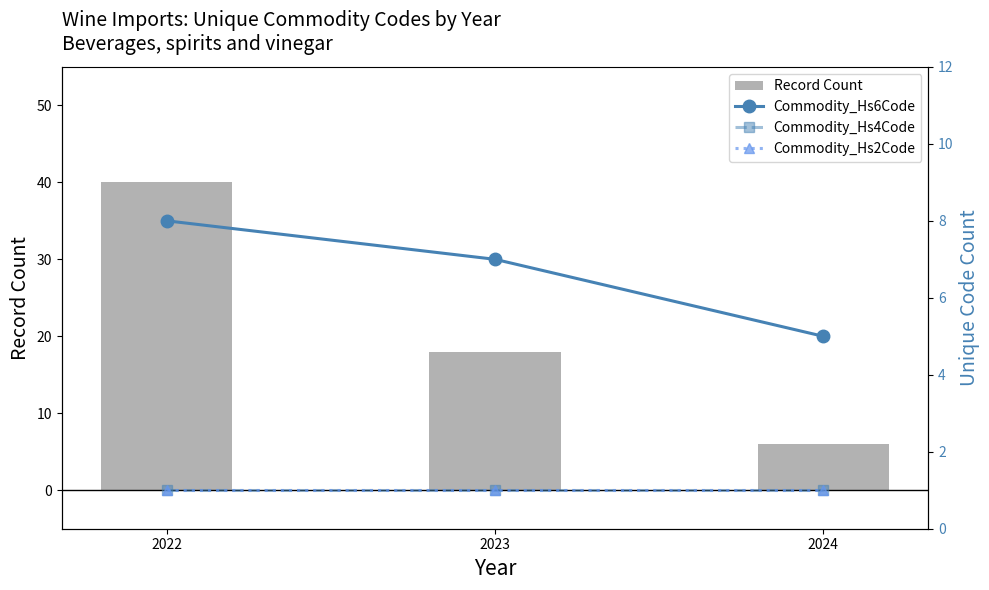

What are all the series names shown in the legend?

Record Count, Commodity_Hs6Code, Commodity_Hs4Code, Commodity_Hs2Code